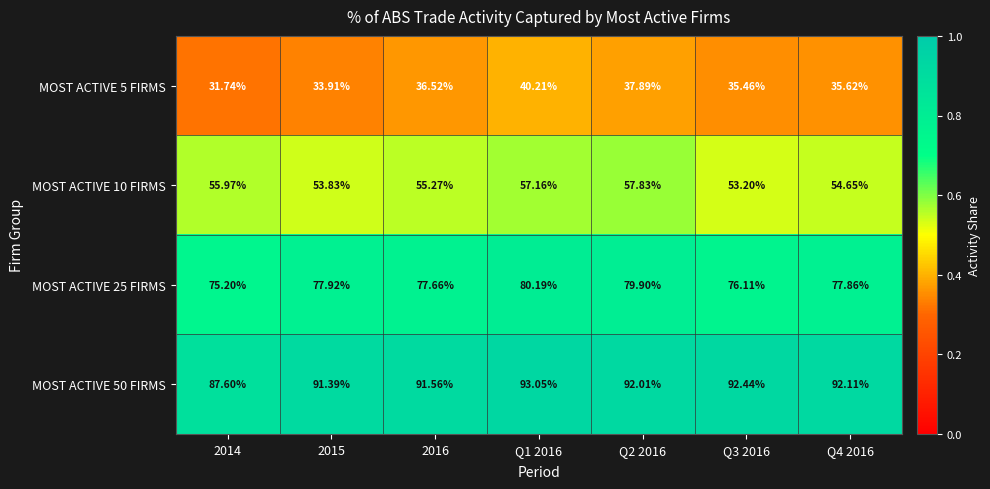

Is the value of MOST ACTIVE 5 FIRMS at Q4 2016 greater than the value of MOST ACTIVE 50 FIRMS at Q1 2016?

No